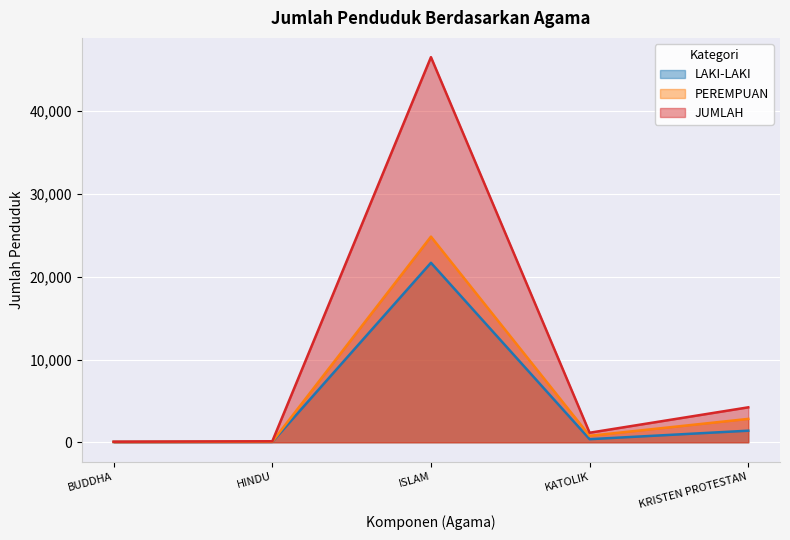

Where is the first local minimum for JUMLAH?

KATOLIK